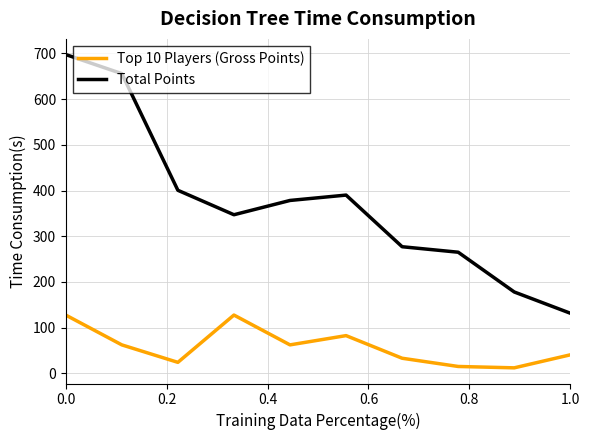

True or false: Top 10 Players (Gross Points) and Total Points intersect in this chart.

False